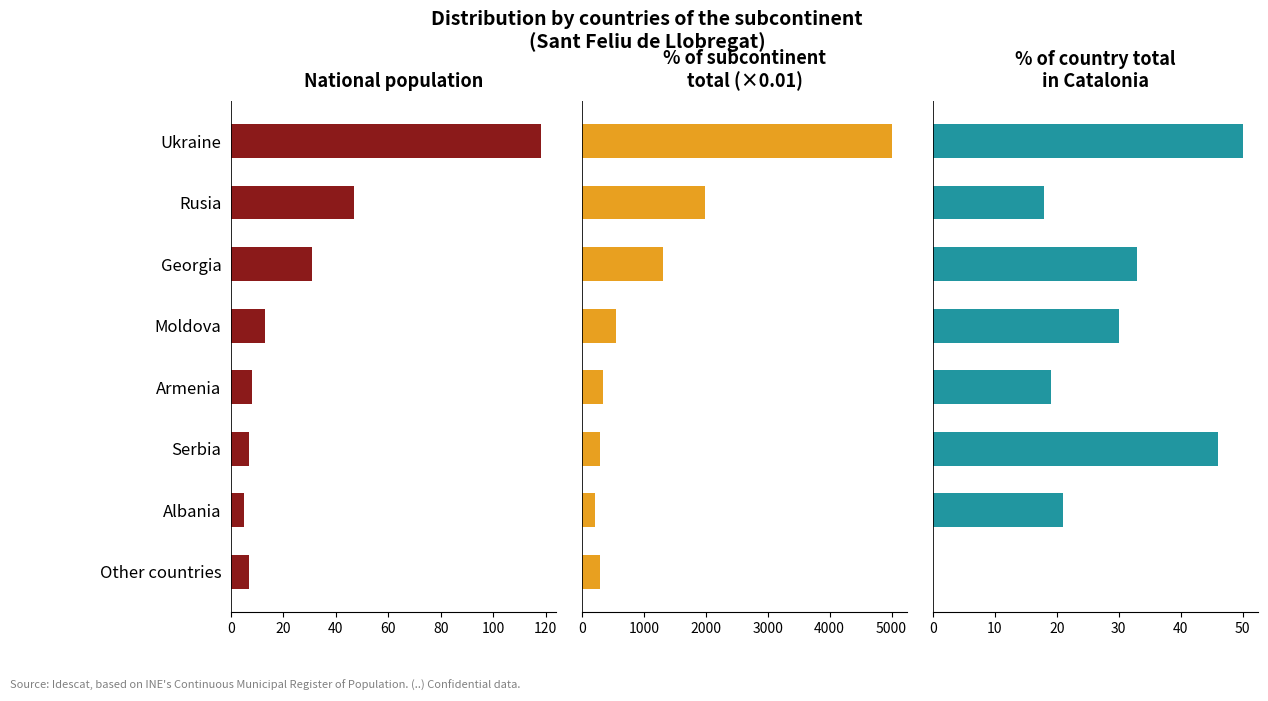

What is the sum of all National population values?

236